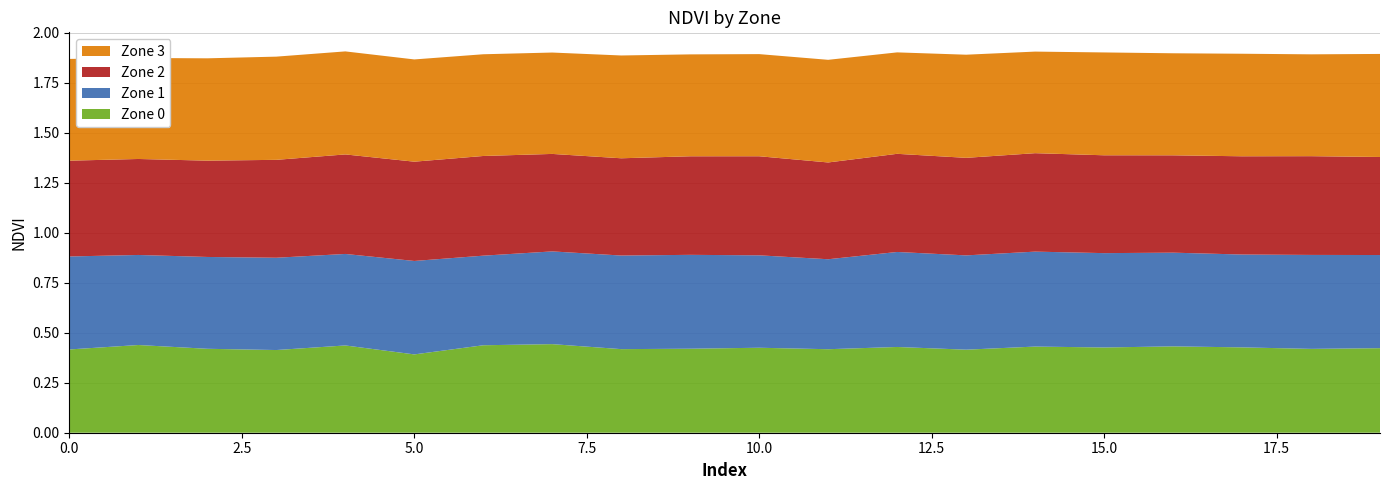

Reading left to right, extract all data points from this chart.

Zone 0: 0=0.4	1=0.4	2=0.4	3=0.4	4=0.4	5=0.4	6=0.4	7=0.4	8=0.4	9=0.4	10=0.4	11=0.4	12=0.4	13=0.4	14=0.4	15=0.4	16=0.4	17=0.4	18=0.4	19=0.4
Zone 1: 0=0.5	1=0.5	2=0.5	3=0.5	4=0.5	5=0.5	6=0.4	7=0.5	8=0.5	9=0.5	10=0.5	11=0.5	12=0.5	13=0.5	14=0.5	15=0.5	16=0.5	17=0.5	18=0.5	19=0.5
Zone 2: 0=0.5	1=0.5	2=0.5	3=0.5	4=0.5	5=0.5	6=0.5	7=0.5	8=0.5	9=0.5	10=0.5	11=0.5	12=0.5	13=0.5	14=0.5	15=0.5	16=0.5	17=0.5	18=0.5	19=0.5
Zone 3: 0=0.5	1=0.5	2=0.5	3=0.5	4=0.5	5=0.5	6=0.5	7=0.5	8=0.5	9=0.5	10=0.5	11=0.5	12=0.5	13=0.5	14=0.5	15=0.5	16=0.5	17=0.5	18=0.5	19=0.5